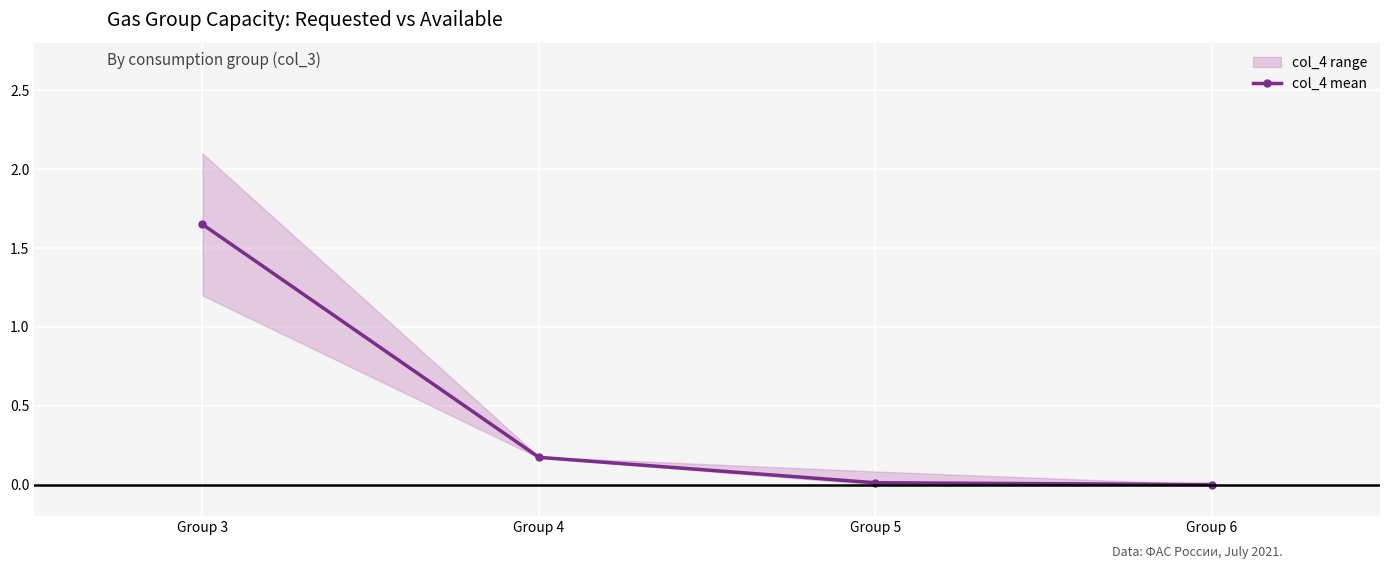

How many lines are shown in the chart?

1